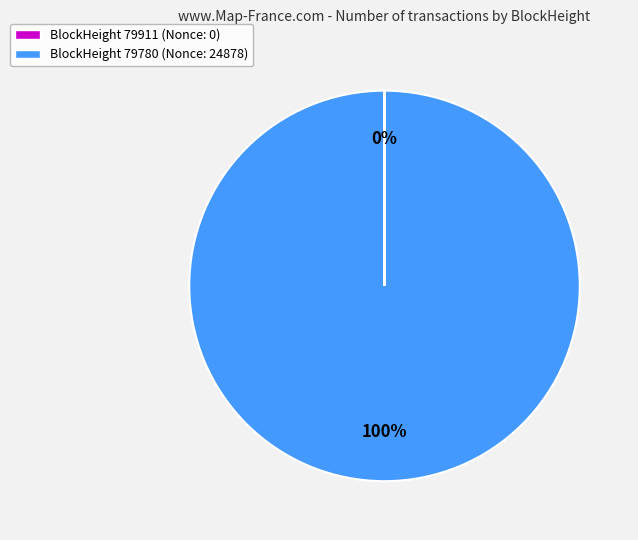

Is there any slice that represents more than half of the pie?

Yes